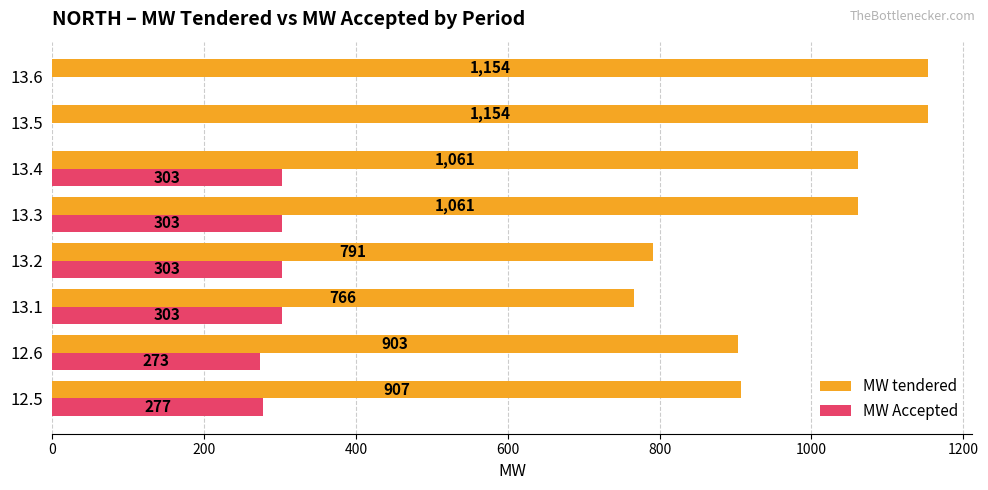

The MW tendered series shows 1154 at 13.6. True or false?

True